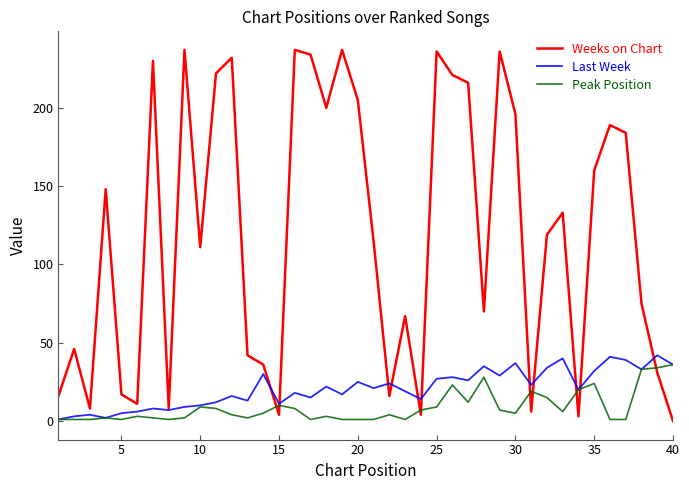

What is the highest value of the Peak Position series?

36